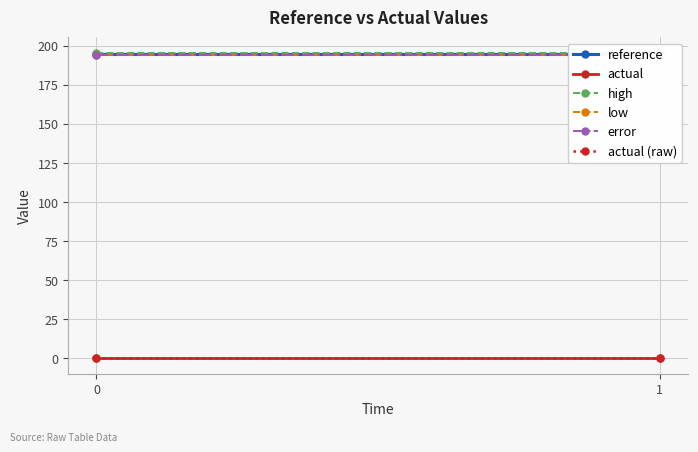

At how many categories does at least one series exceed 54?

2